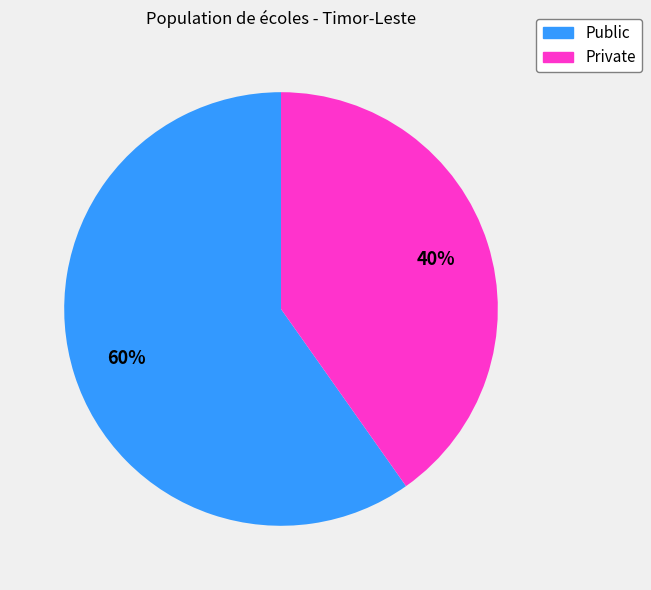

What is the smallest slice in the pie chart?

Private